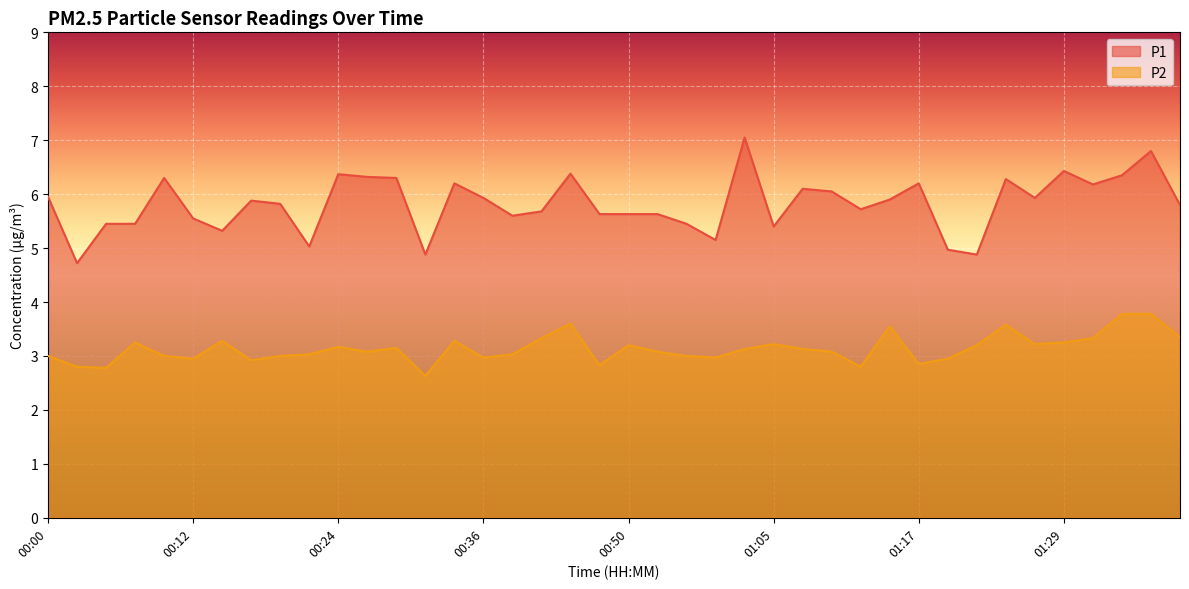

What is the label of the 18th point from the right?

00:55